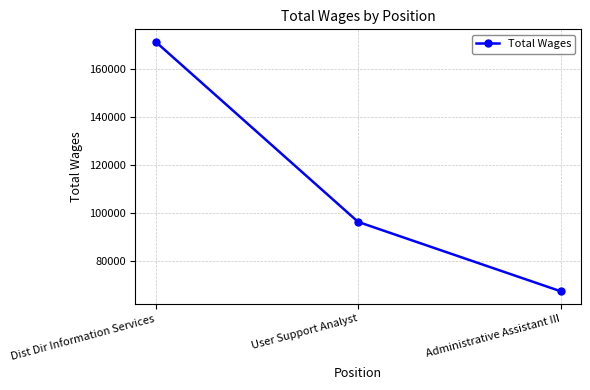

What is the smallest value displayed?

67287